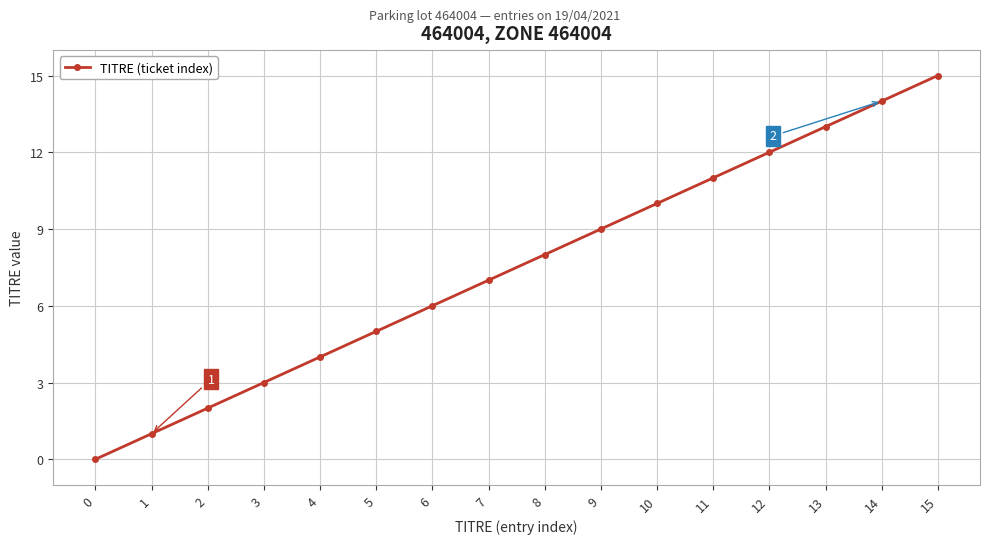

How many values are above zero?

15